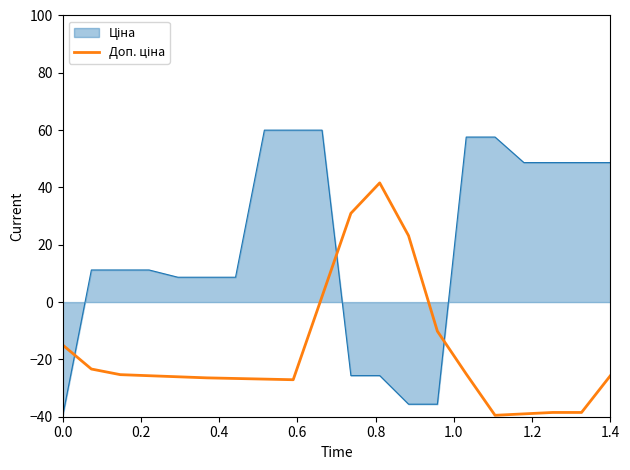

What is the minimum value shown in the chart?

-40.0